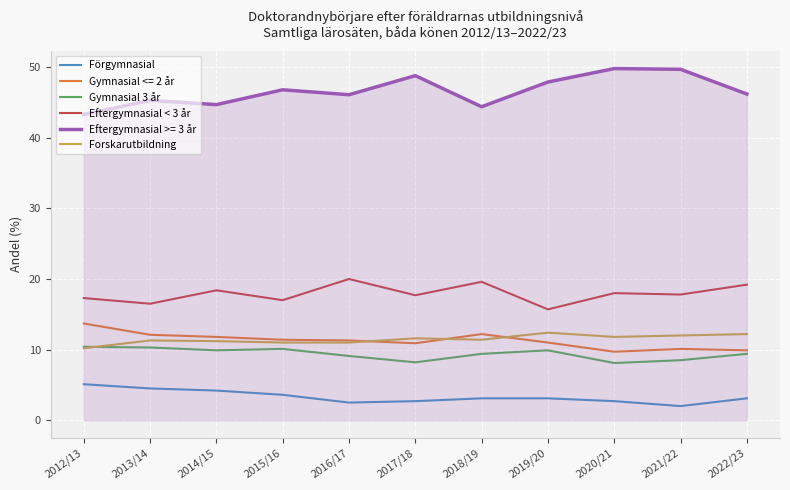

True or false: Gymnasial 3 år has a value of 9.4 at 2018/19.

True